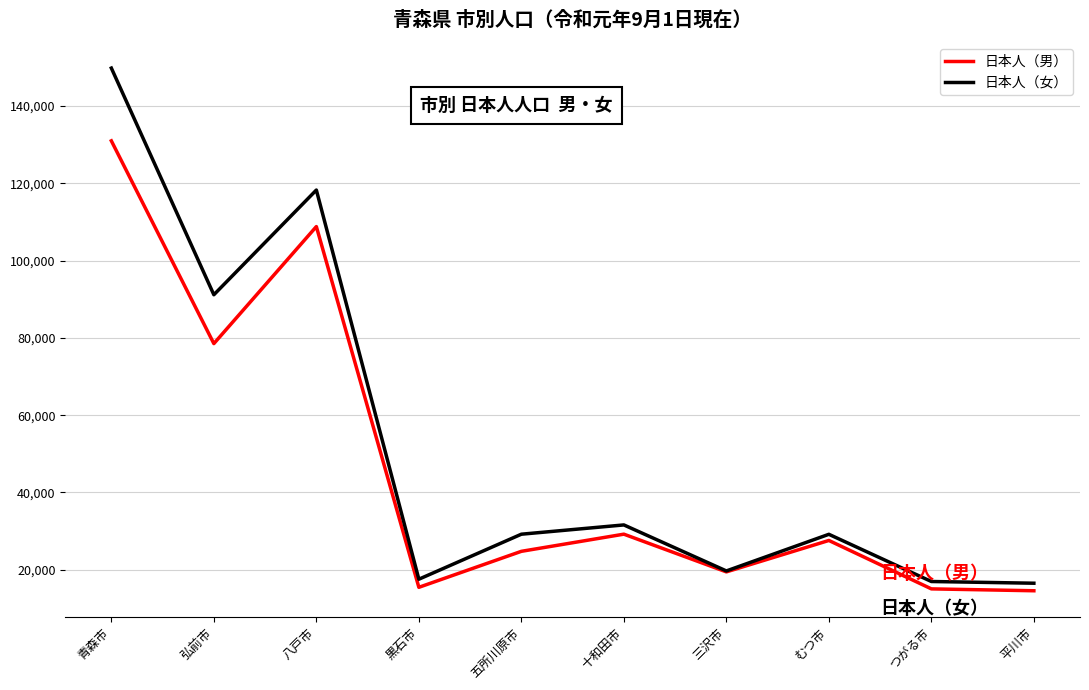

What is the sum of the 日本人（女） values at むつ市 and 弘前市?

120344